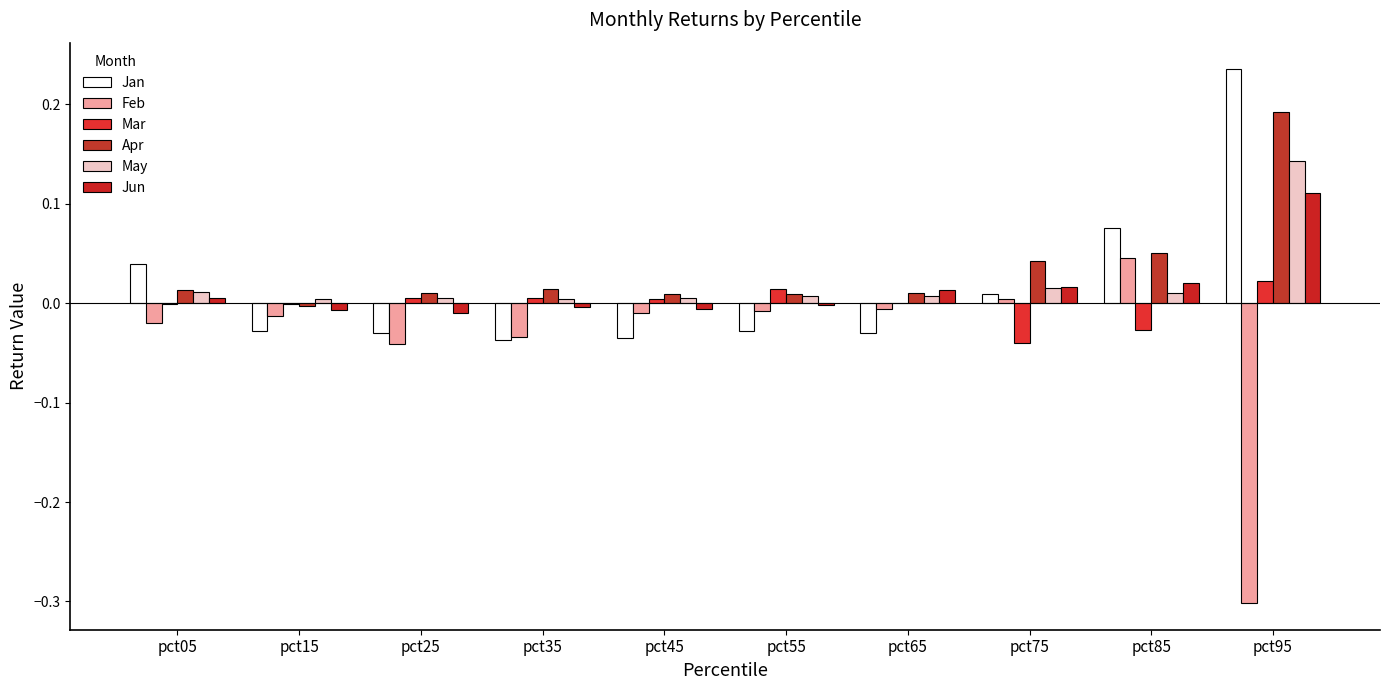

Is the value of May at pct65 greater than the value of Jun at pct95?

No